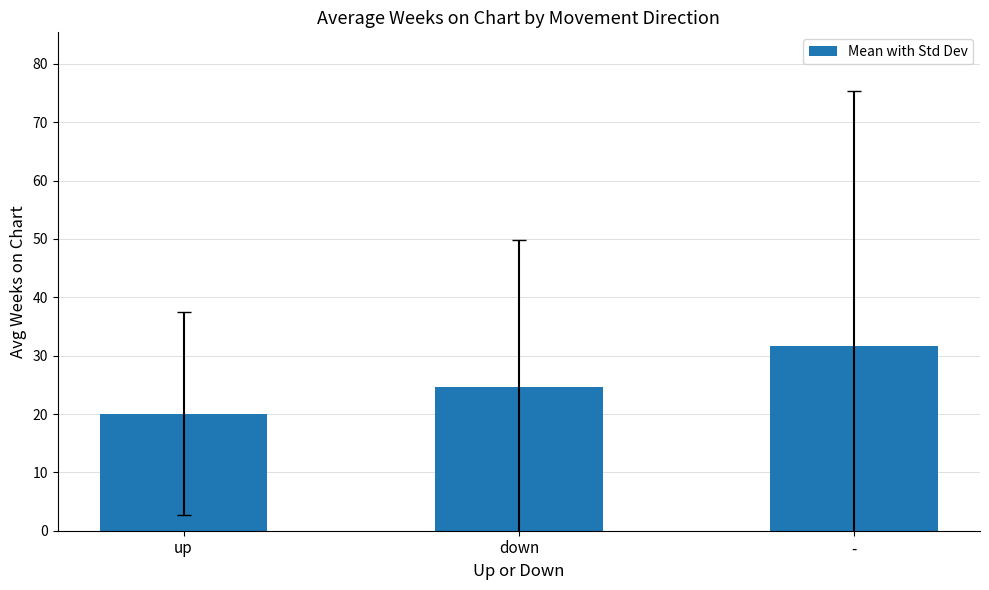

What position from the left is -?

3